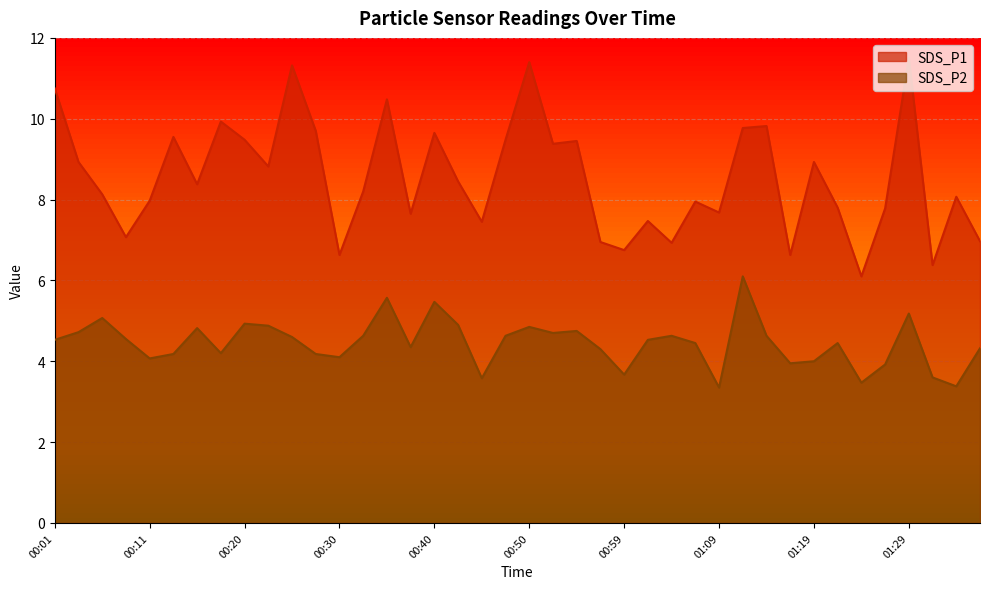

Reading left to right, what are all the values shown in this chart?

SDS_P1: 10.8	8.9	8.1	7.1	8.0	9.6	8.4	9.9	9.5	8.8	11.3	9.7	6.6	8.2	10.5	7.7	9.7	8.4	7.5	9.5	11.4	9.4	9.4	7.0	6.8	7.5	6.9	8.0	7.7	9.8	9.8	6.6	8.9	7.8	6.1	7.8	11.5	6.4	8.1	7.0
SDS_P2: 4.5	4.7	5.1	4.5	4.1	4.2	4.8	4.2	4.9	4.9	4.6	4.2	4.1	4.6	5.6	4.3	5.5	4.9	3.6	4.6	4.8	4.7	4.8	4.3	3.7	4.5	4.6	4.5	3.4	6.1	4.6	4.0	4.0	4.5	3.5	3.9	5.2	3.6	3.4	4.3